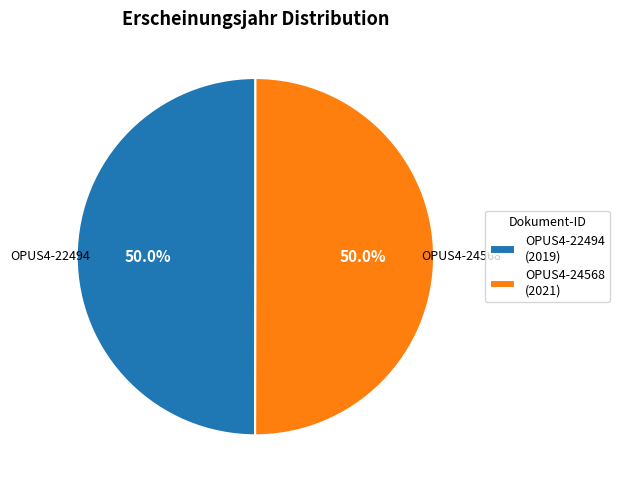

How much of the chart is everything except OPUS4-22494?

50.0%